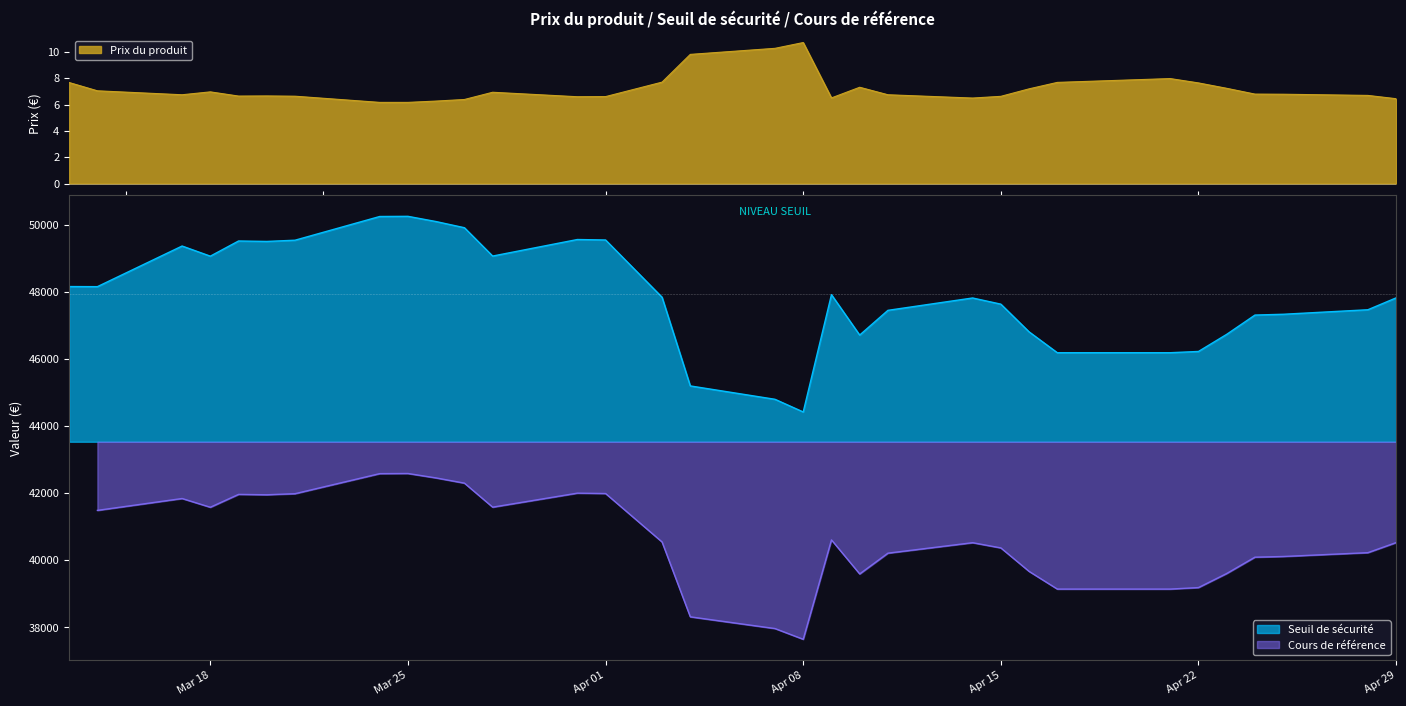

Is it true that Seuil de sécurité equals 9331.5 at 2025-04-17?

False